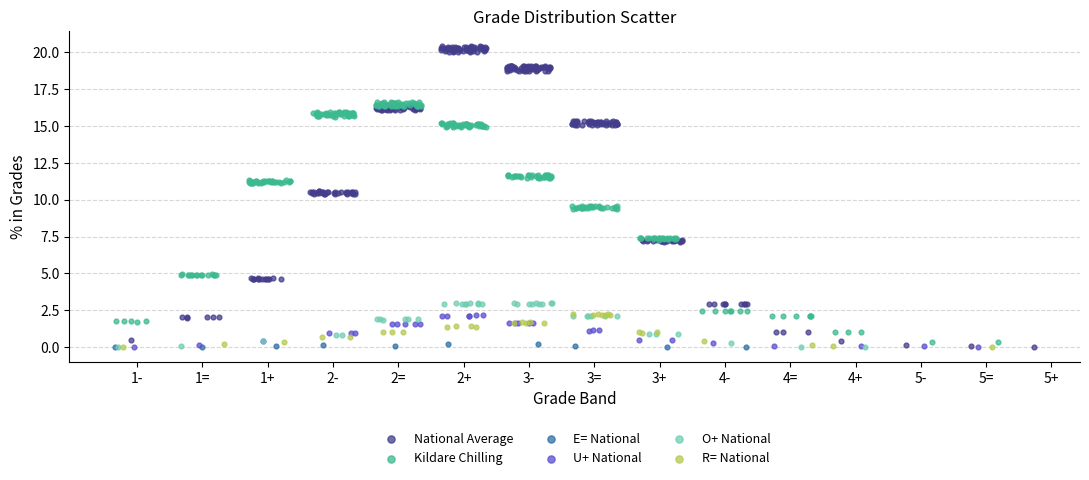

Which series reaches the maximum Y coordinate?

National Average